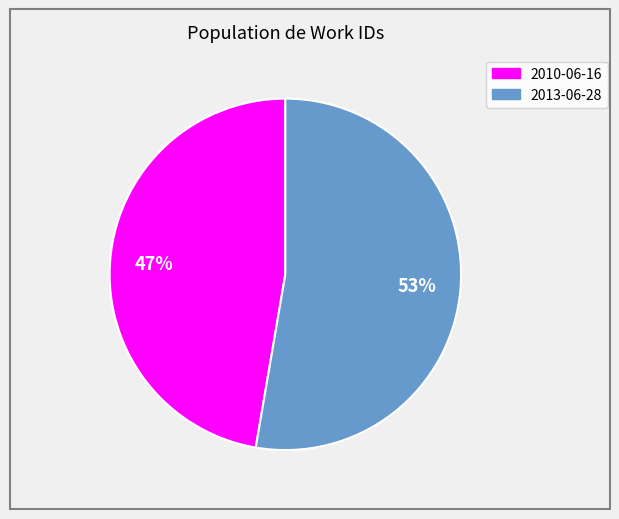

What percentage is the 2013-06-28 slice, to the nearest percent?

53%